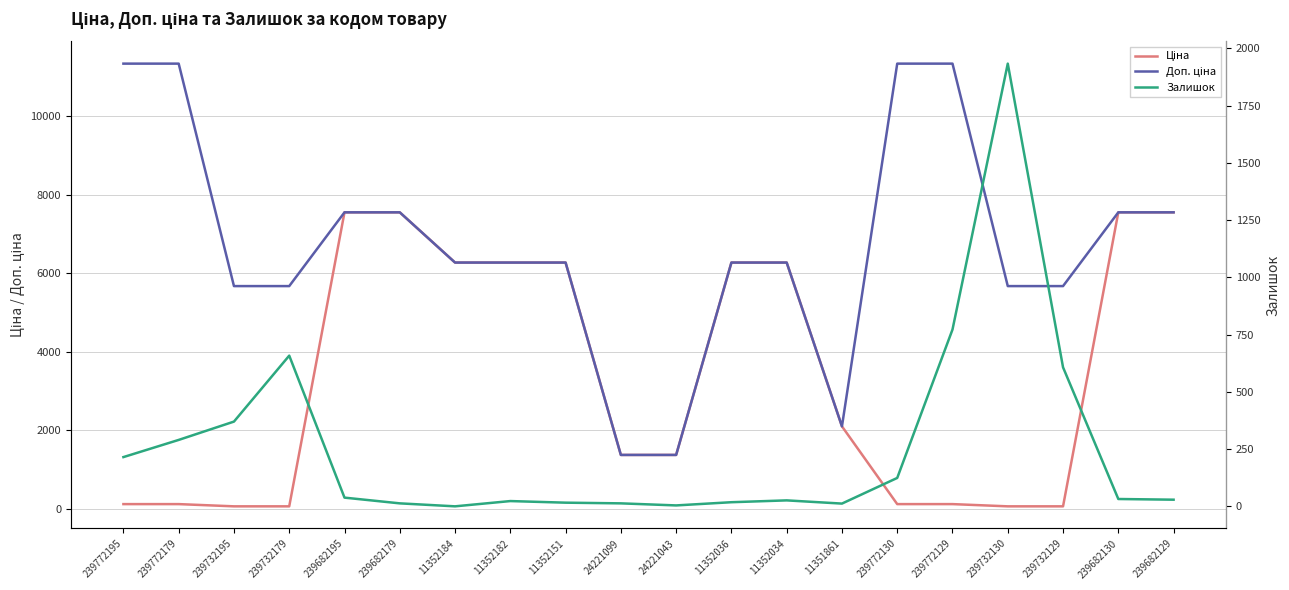

Which series has the largest total across all categories?

Доп. ціна